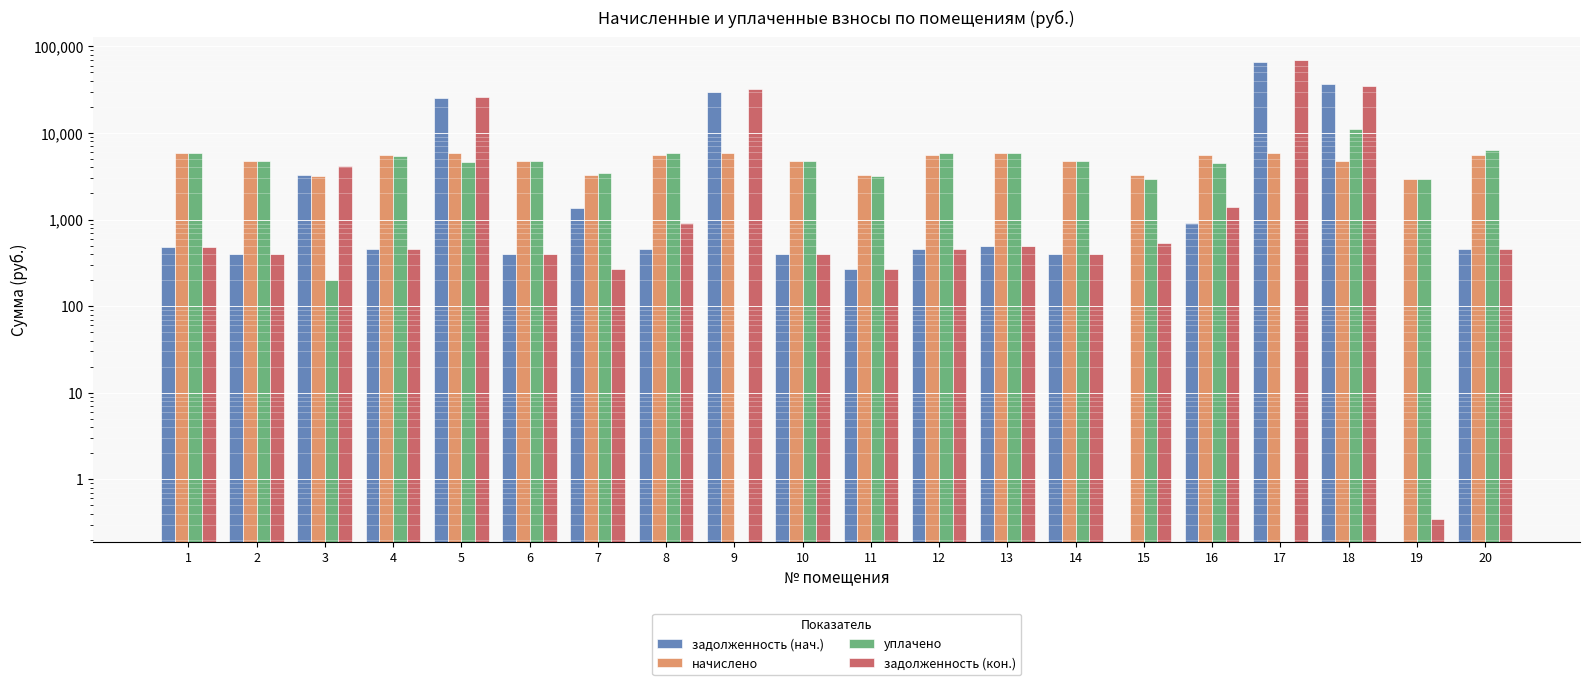

Which category has the lowest value in the задолженность (нач.) series?

15